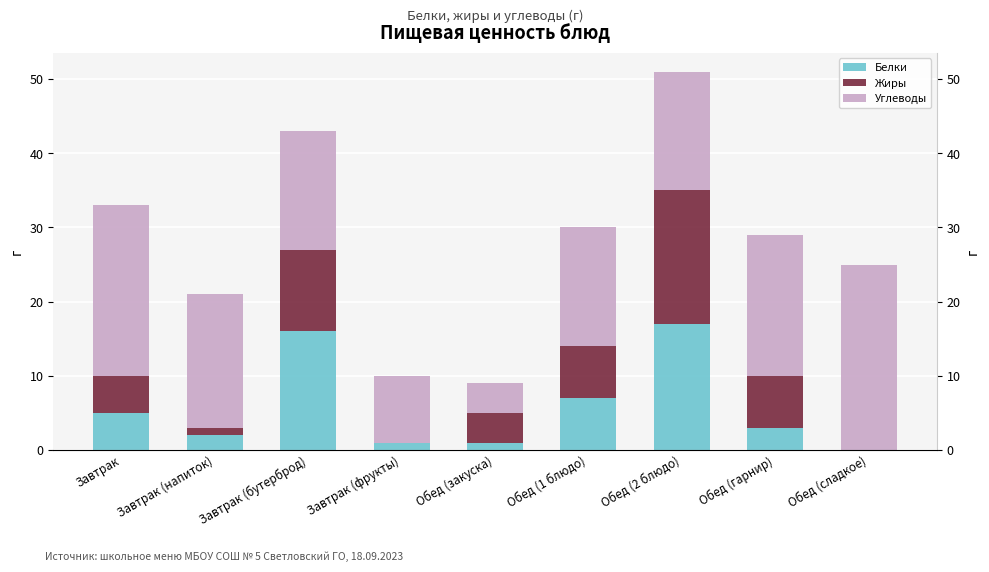

Reading left to right, list all the values displayed in this chart.

Белки: Завтрак=5	Завтрак (напиток)=2	Завтрак (бутерброд)=16	Завтрак (фрукты)=1	Обед (закуска)=1	Обед (1 блюдо)=7	Обед (2 блюдо)=17	Обед (гарнир)=3	Обед (сладкое)=0
Жиры: Завтрак=5	Завтрак (напиток)=1	Завтрак (бутерброд)=11	Завтрак (фрукты)=0	Обед (закуска)=4	Обед (1 блюдо)=7	Обед (2 блюдо)=18	Обед (гарнир)=7	Обед (сладкое)=0
Углеводы: Завтрак=23	Завтрак (напиток)=18	Завтрак (бутерброд)=16	Завтрак (фрукты)=9	Обед (закуска)=4	Обед (1 блюдо)=16	Обед (2 блюдо)=16	Обед (гарнир)=19	Обед (сладкое)=25